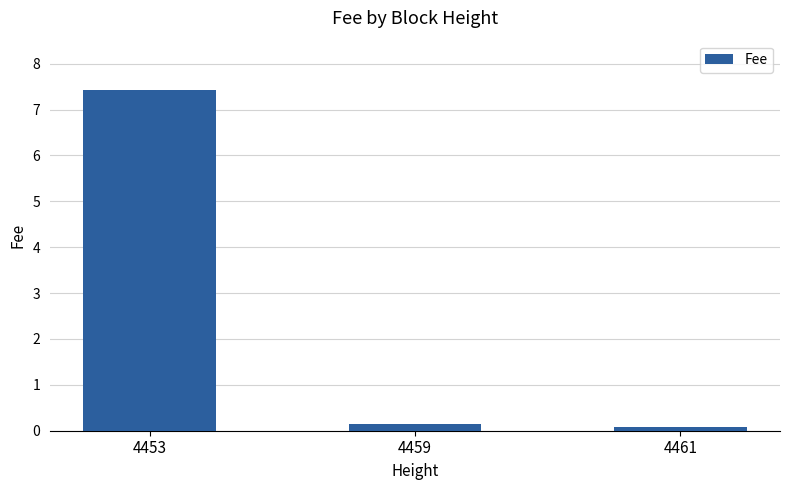

Is it true that the value at 4453 is 7.4?

True